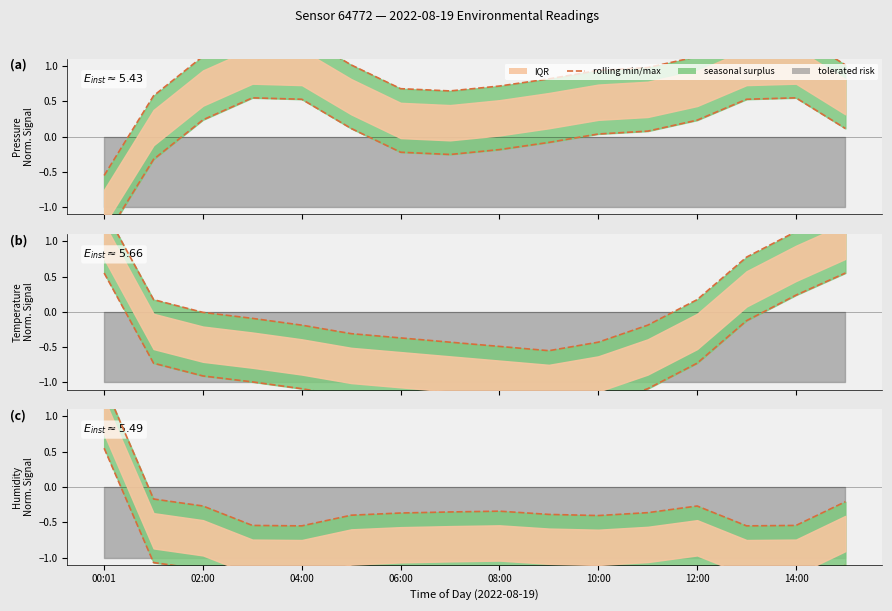

At which label is the value closest to 0?

02:00